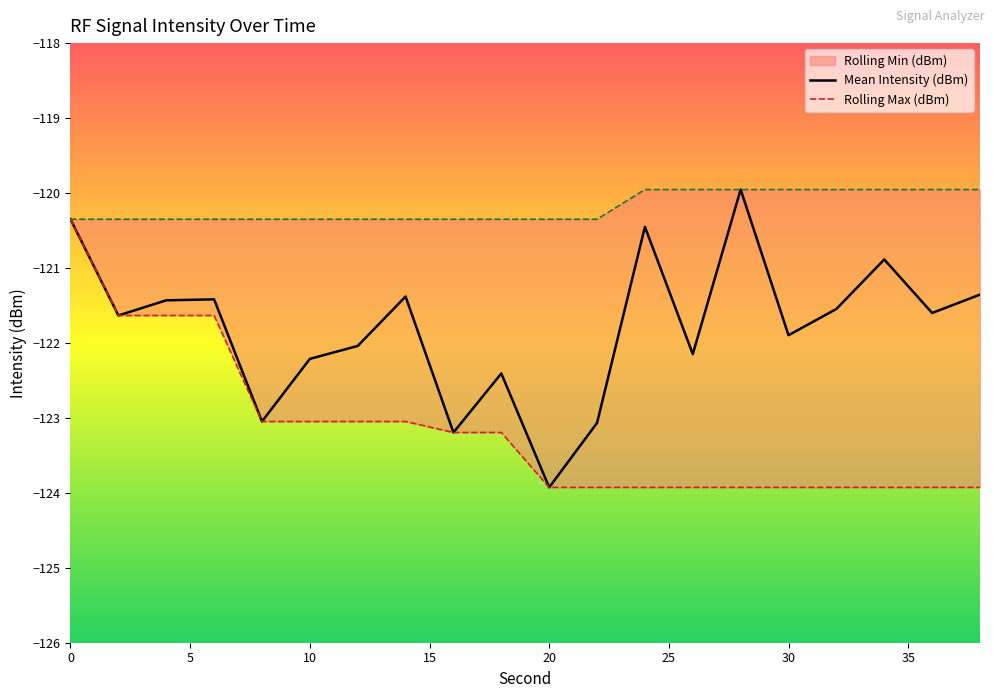

True or false: Mean Intensity (dBm) has a value of -55.8 at 10.

False